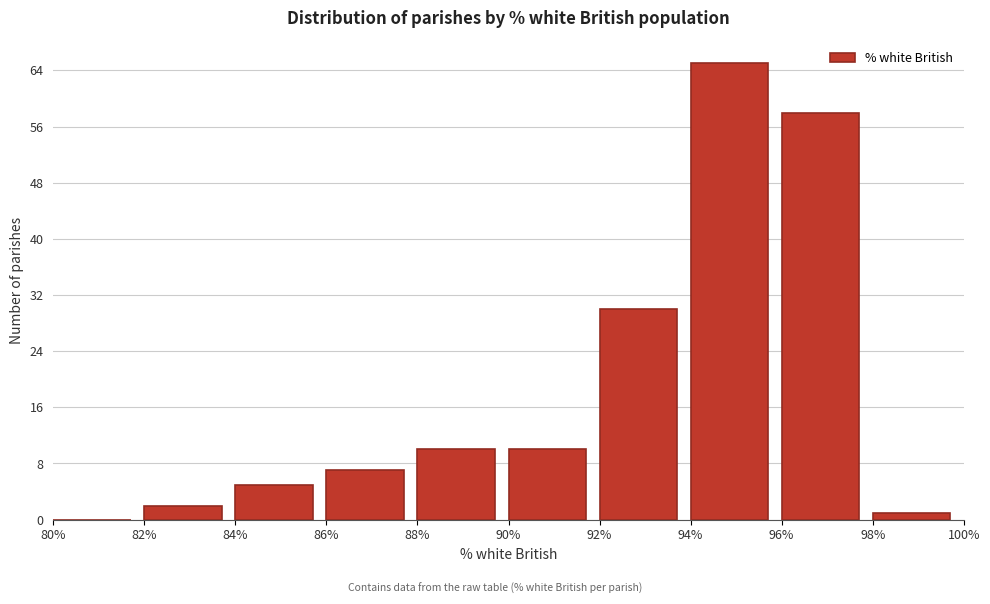

How tall is the bar that spans 98% to 100% on the x-axis? The values are not printed on the chart, so give them approximately, as read against the axis.

1